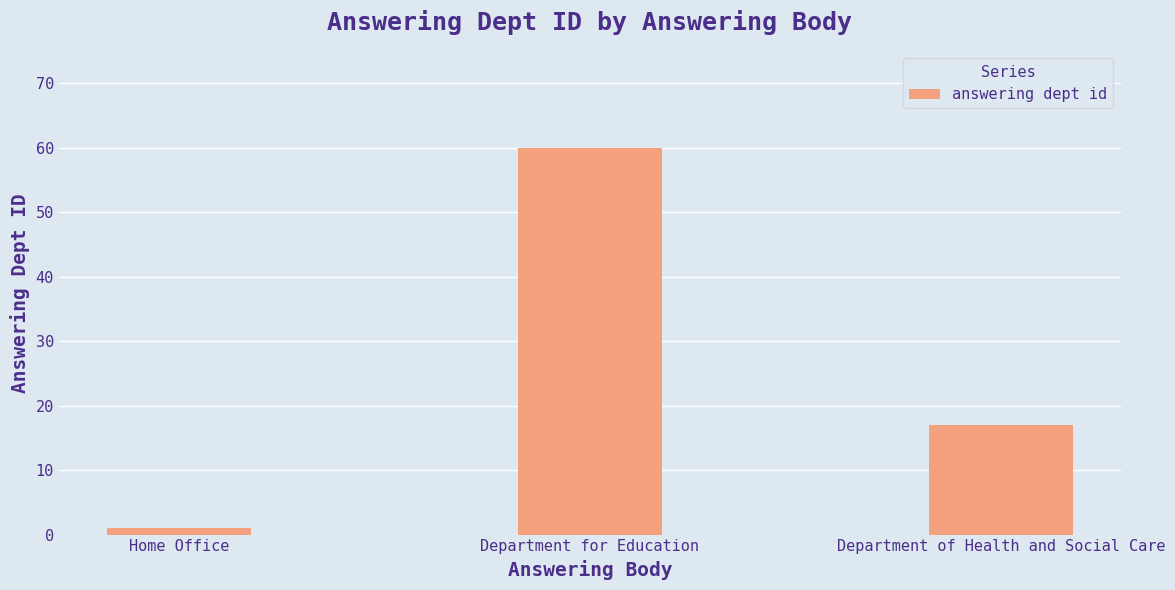

What is the change in value from Home Office to Department for Education?

+59